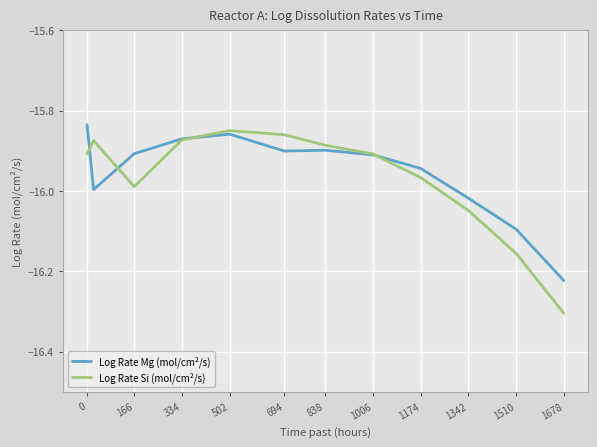

What is the sum of all Log Rate Mg (mol/cm²/s) values?

-191.5